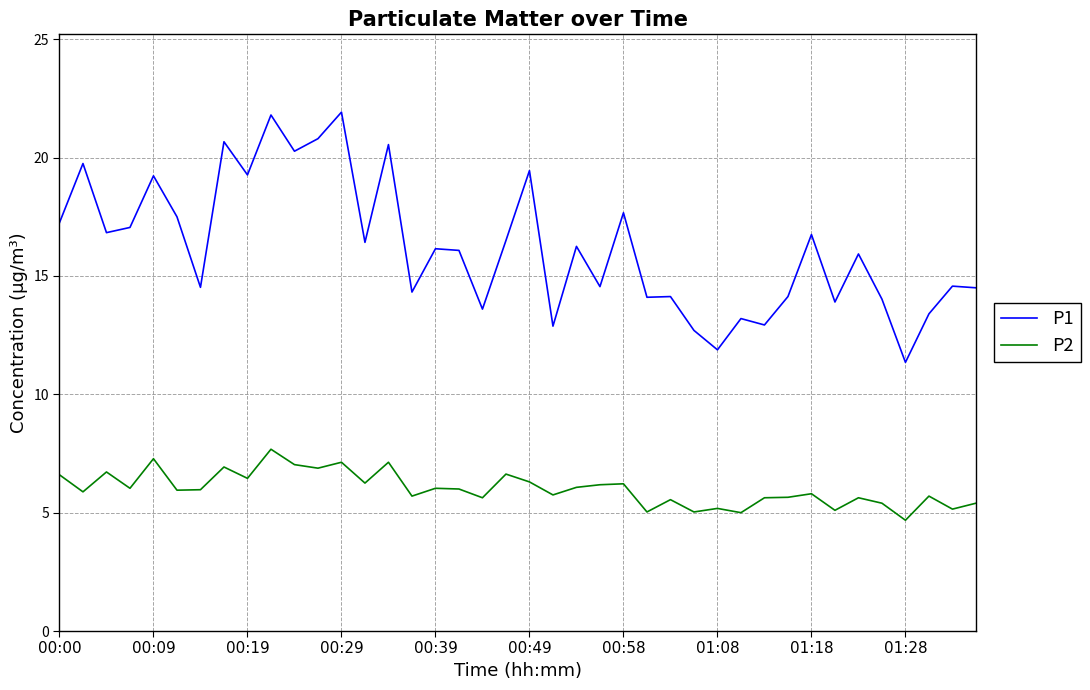

Rank the series by their maximum value, from lowest to highest.

P2, P1